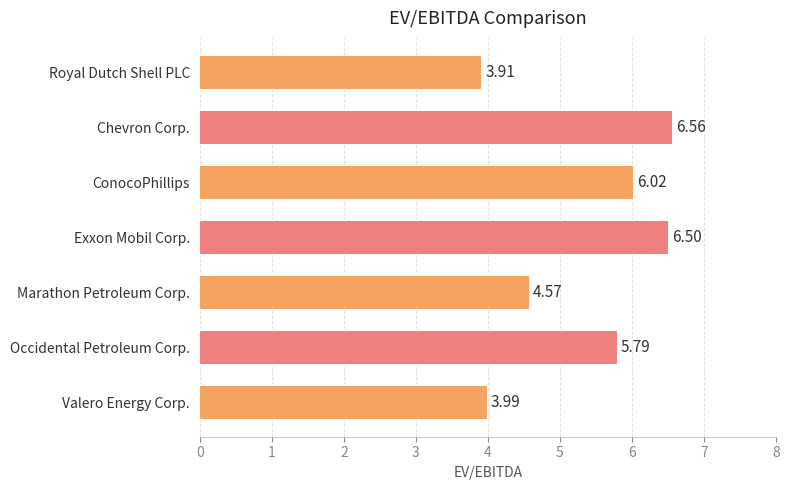

What is the average value?

5.3